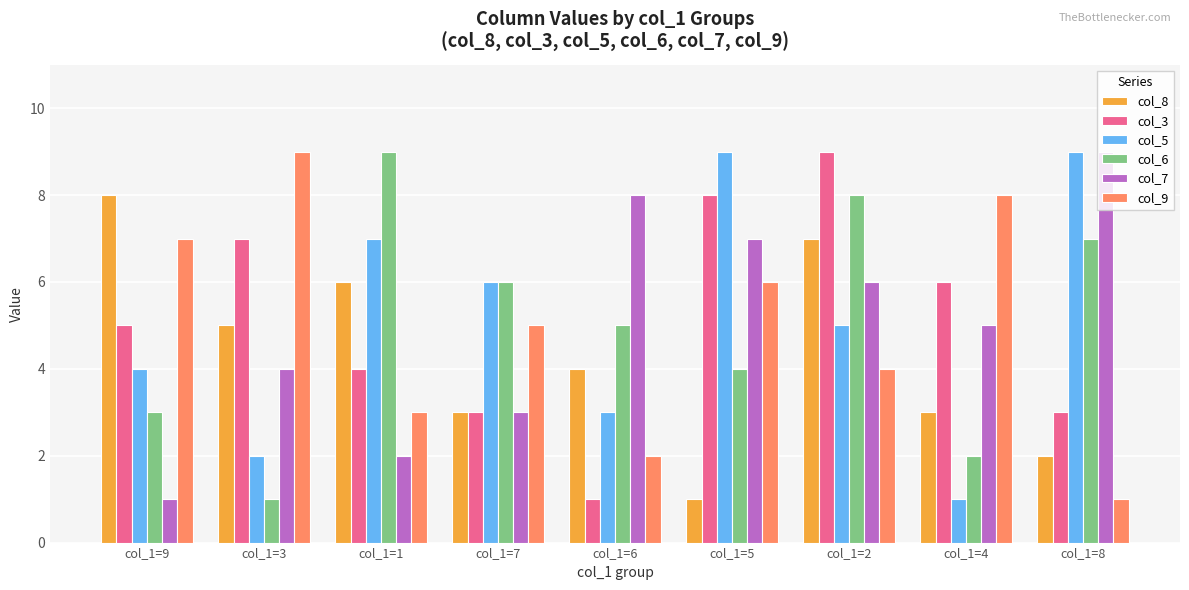

How many groups of bars are there?

9